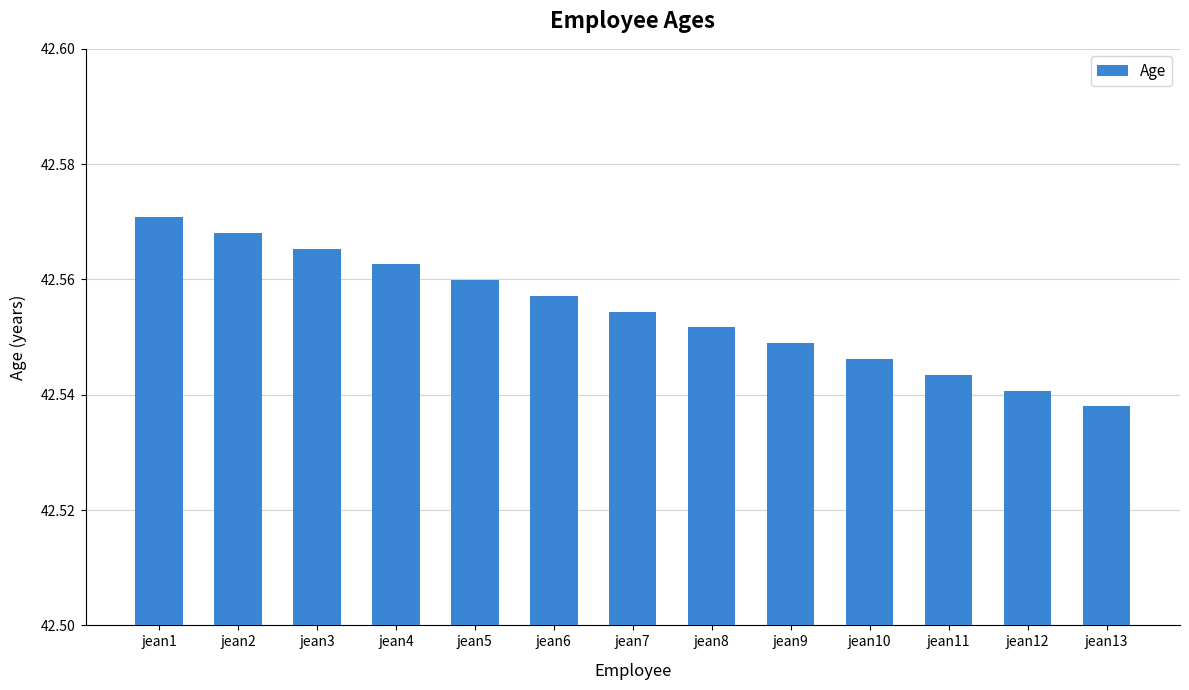

Approximately how many times larger is the value at jean5 compared to jean1?

1.0